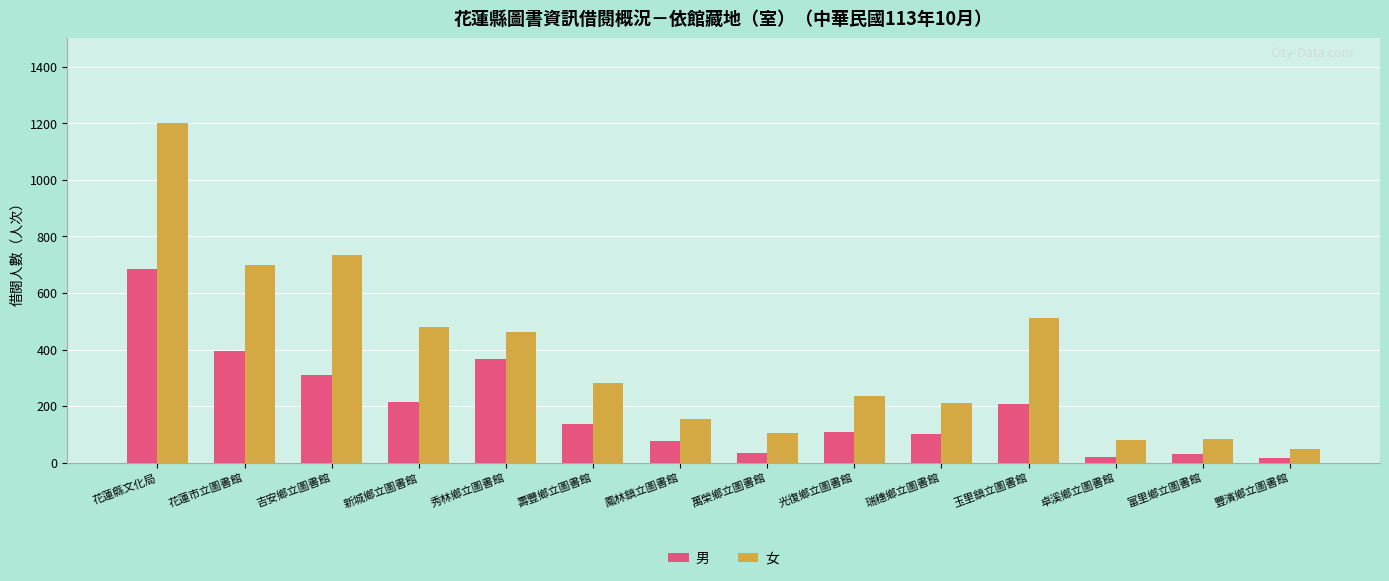

Where is 女 nearest to the value 623?

花蓮市立圖書館